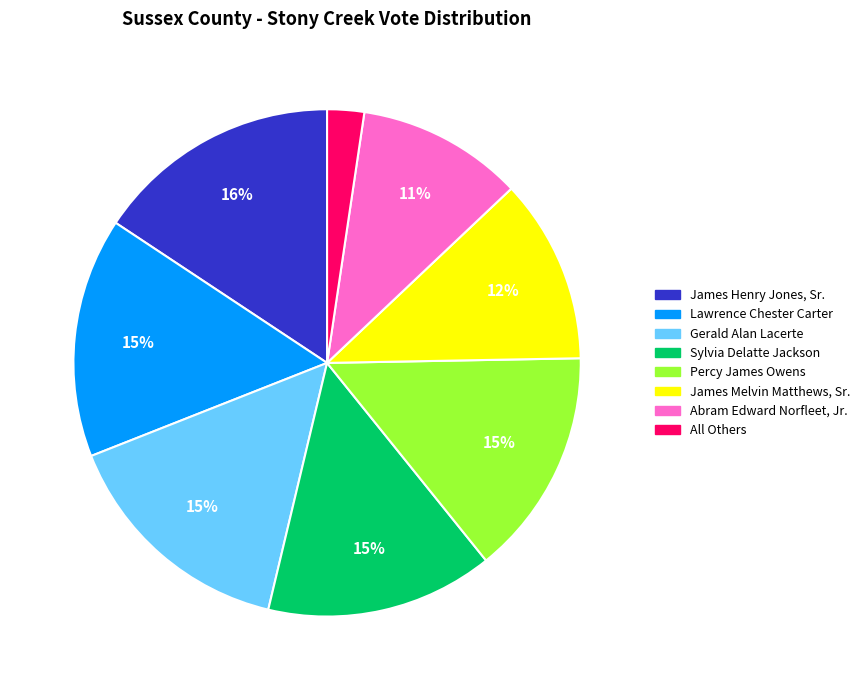

How many segments does this pie chart have?

8